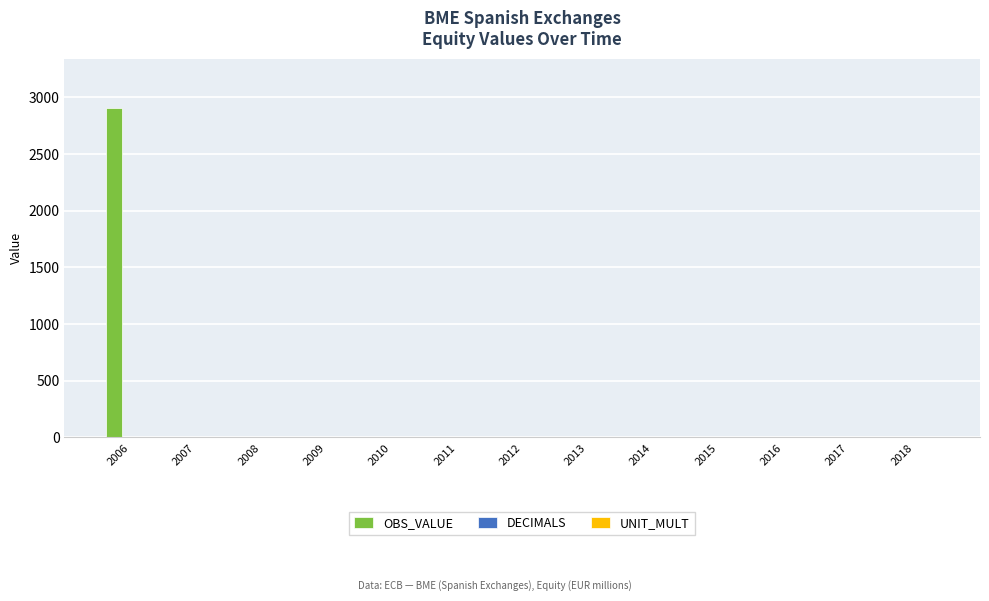

Which label corresponds to the largest value in the chart?

2006